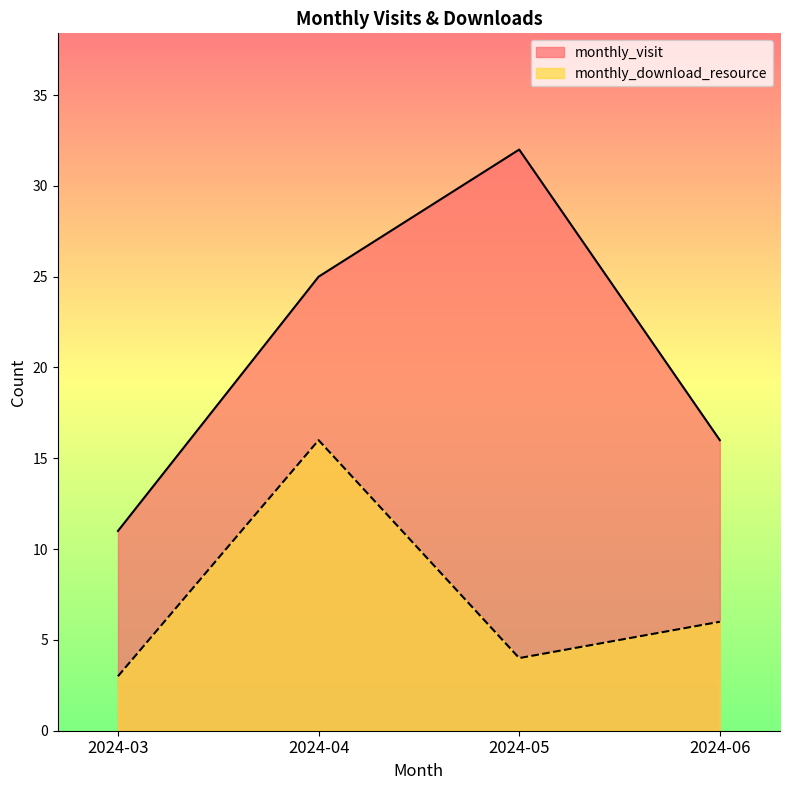

How many data points does each series have?

4